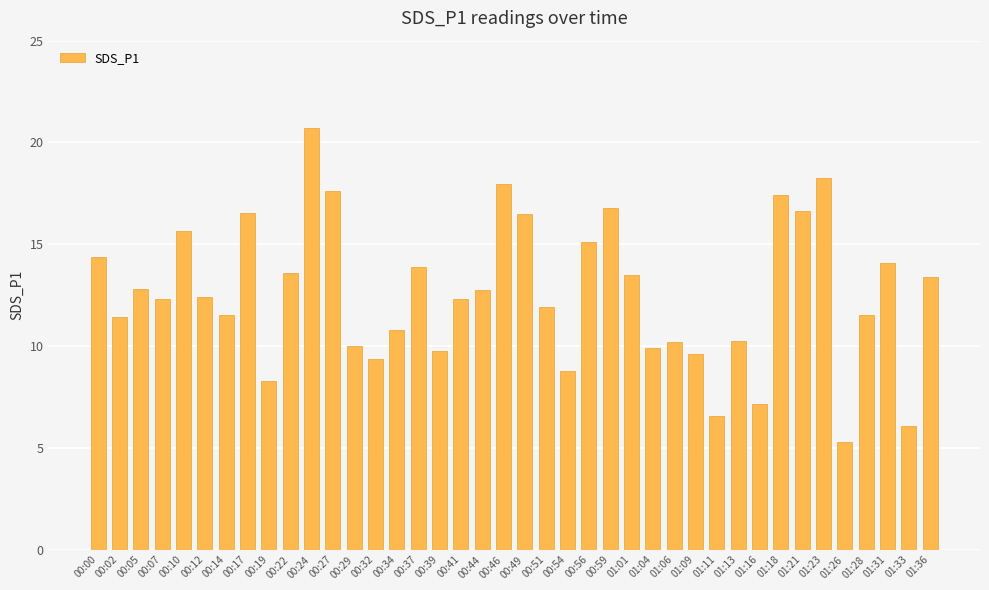

What is the value of the 21st bar from the left?

16.5